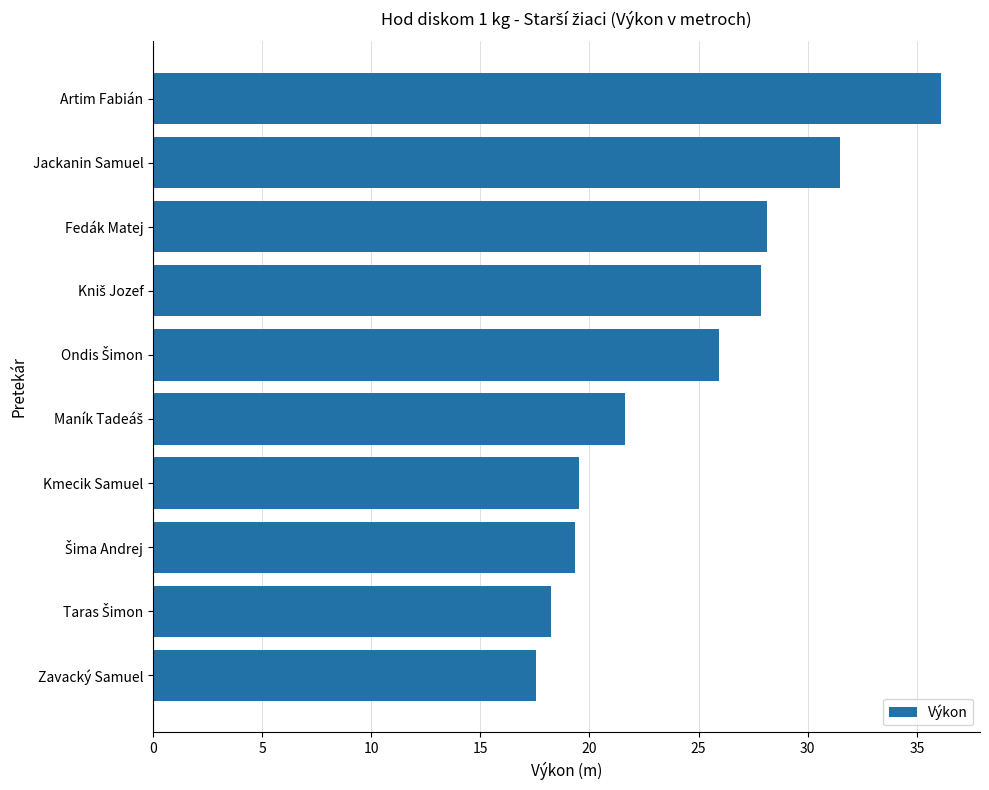

What is the difference between the second highest and minimum values?

13.9